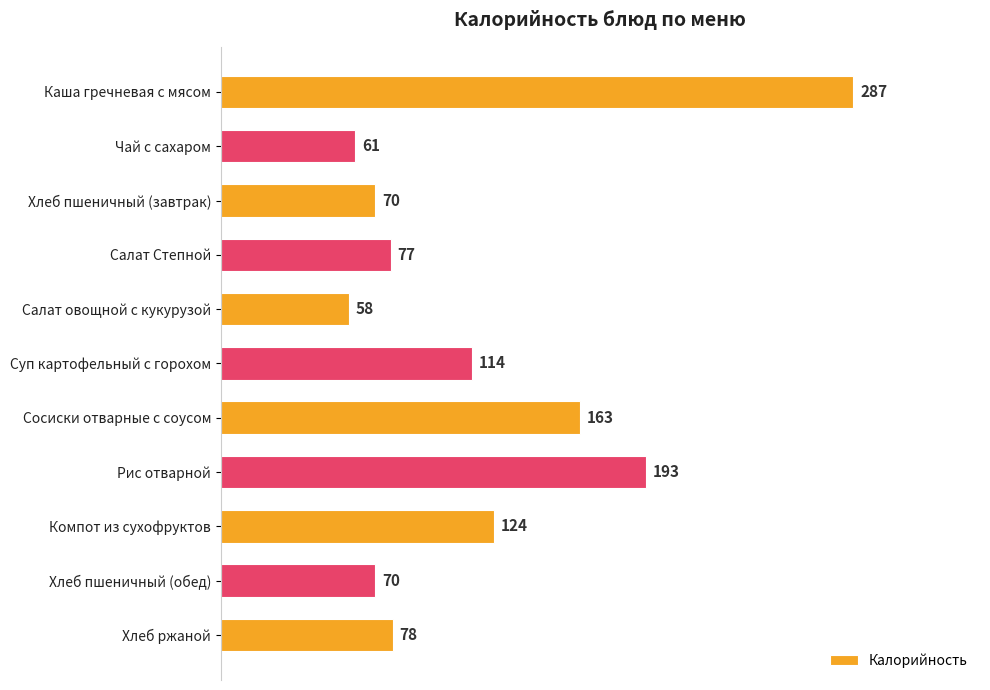

How many data points does each series have?

11